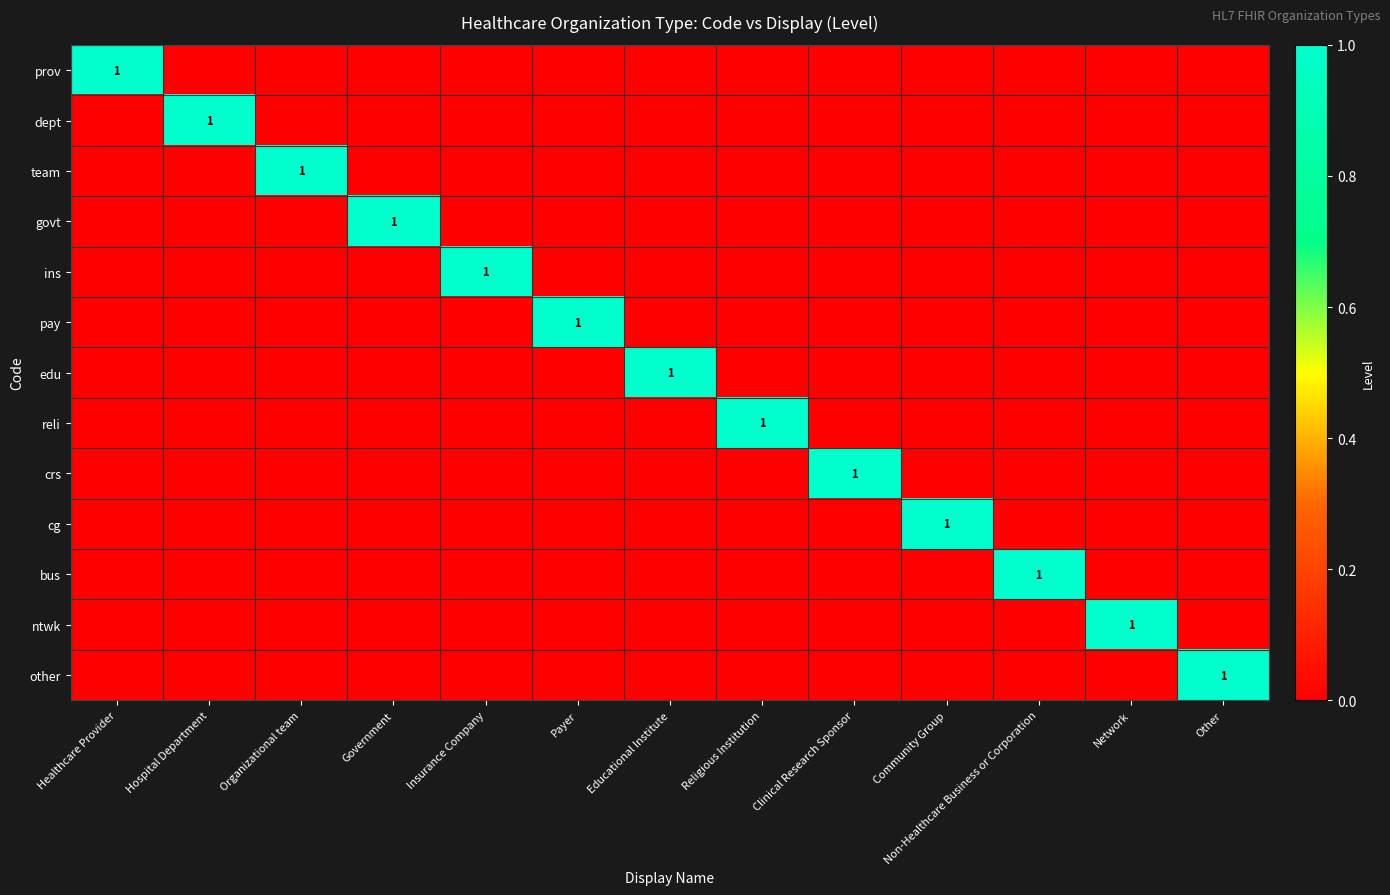

Which series has the widest spread of values?

prov